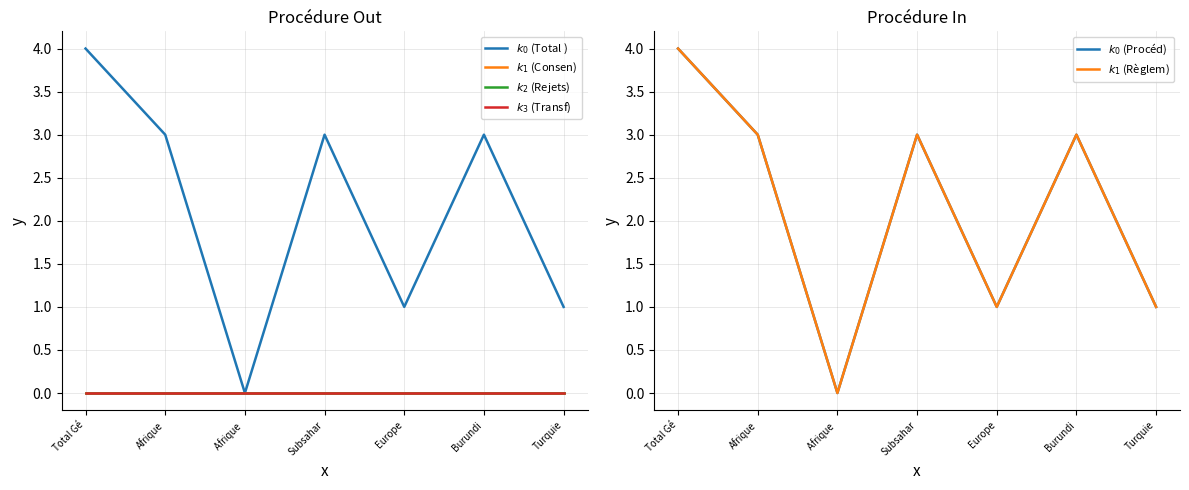

The $k_0$ (Total ) series shows 1 at Turquie. True or false?

True